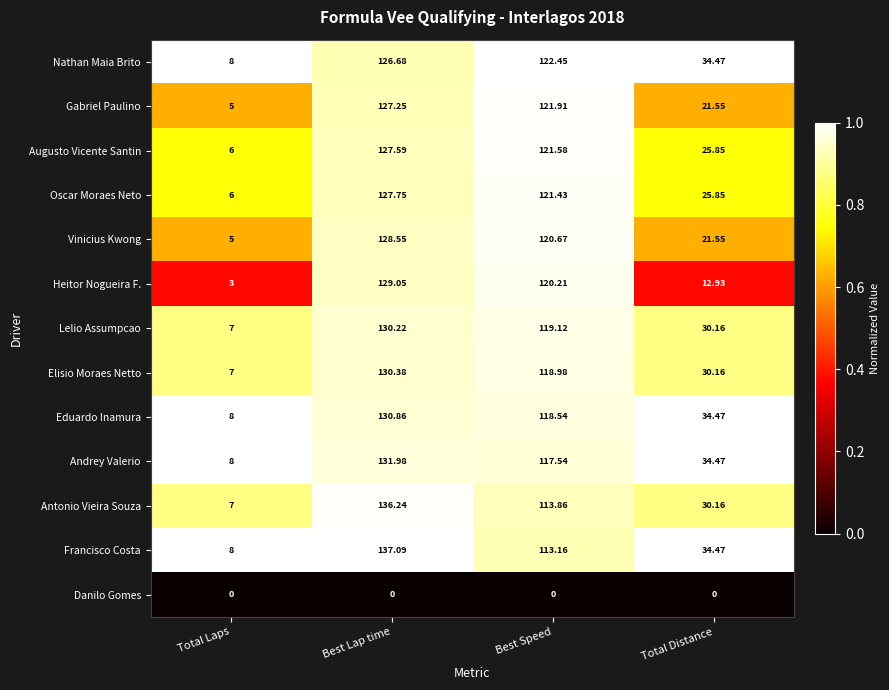

What is the maximum value shown in the chart?

137.1